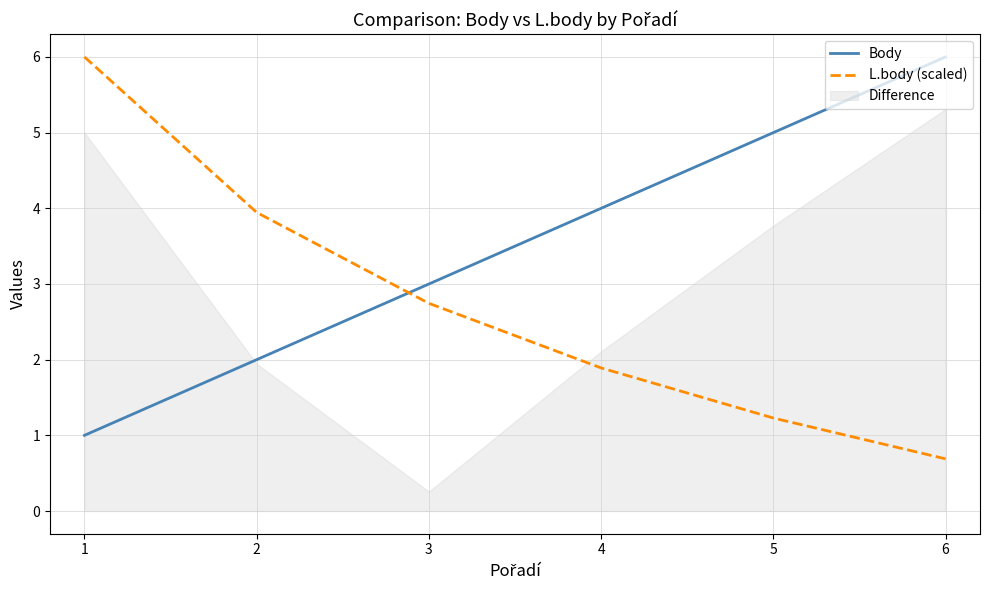

What is the value of the L.body (scaled) point at the 1st from the left?

6.0